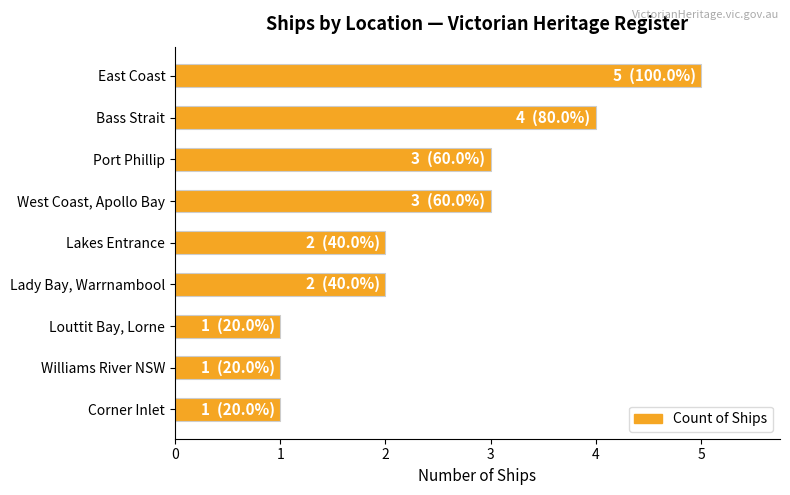

Reading top to bottom, list all the values displayed in this chart.

East Coast=5	Bass Strait=4	Port Phillip=3	West Coast, Apollo Bay=3	Lakes Entrance=2	Lady Bay, Warrnambool=2	Louttit Bay, Lorne=1	Williams River NSW=1	Corner Inlet=1